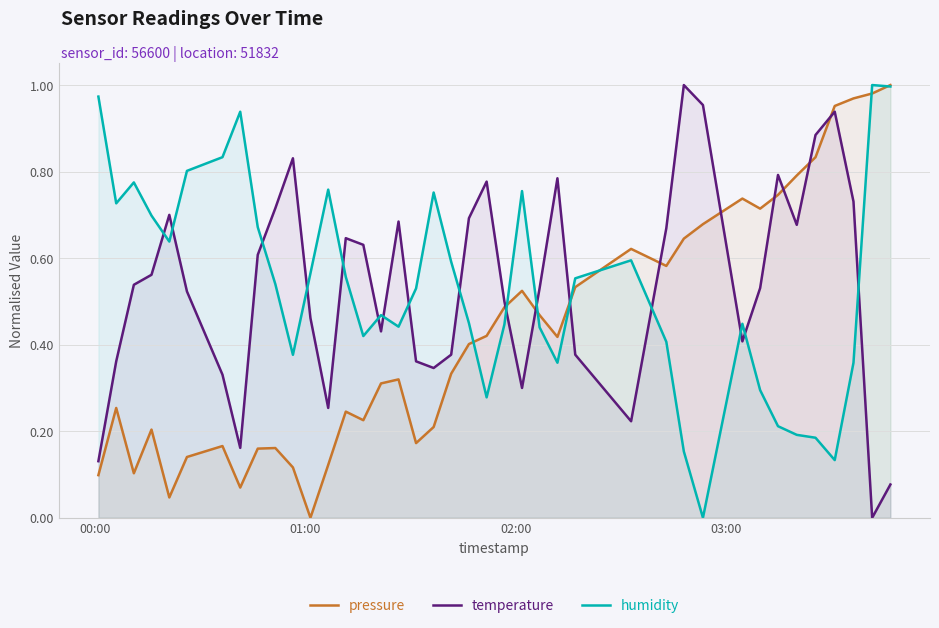

True or false: humidity and temperature cross at least once.

True